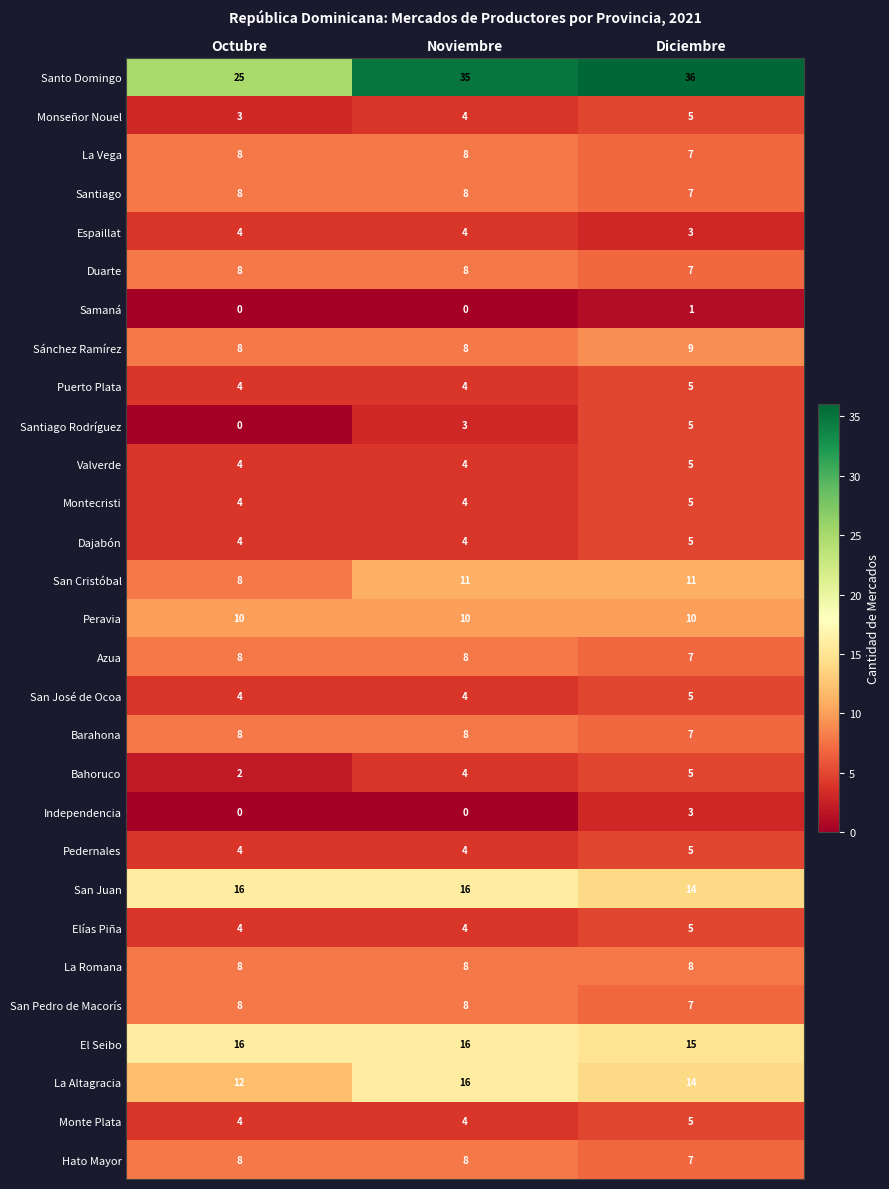

What is the lowest value of the Hato Mayor series?

7